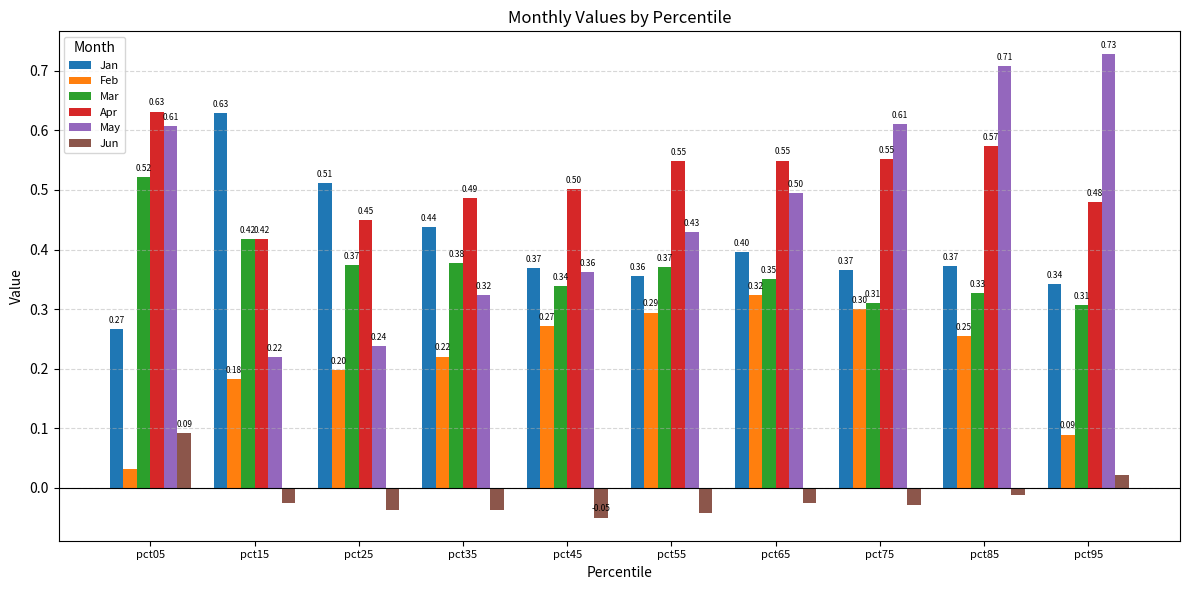

Rank the categories by Feb value from lowest to highest.

pct05, pct95, pct15, pct25, pct35, pct85, pct45, pct55, pct75, pct65